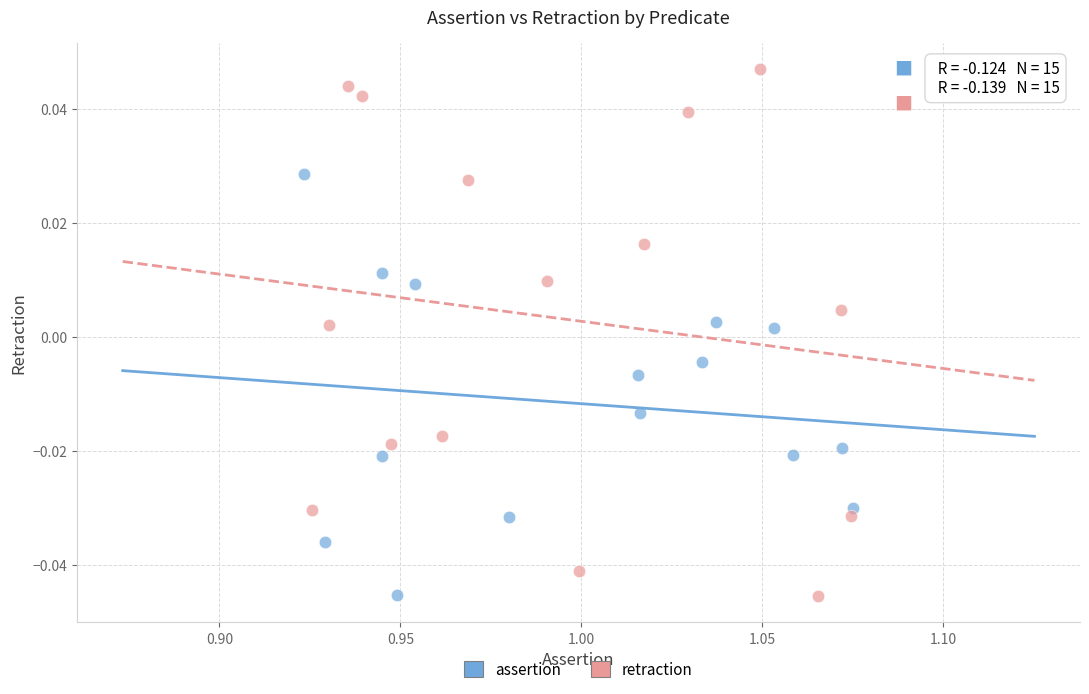

Which series reaches the maximum Y coordinate?

retraction